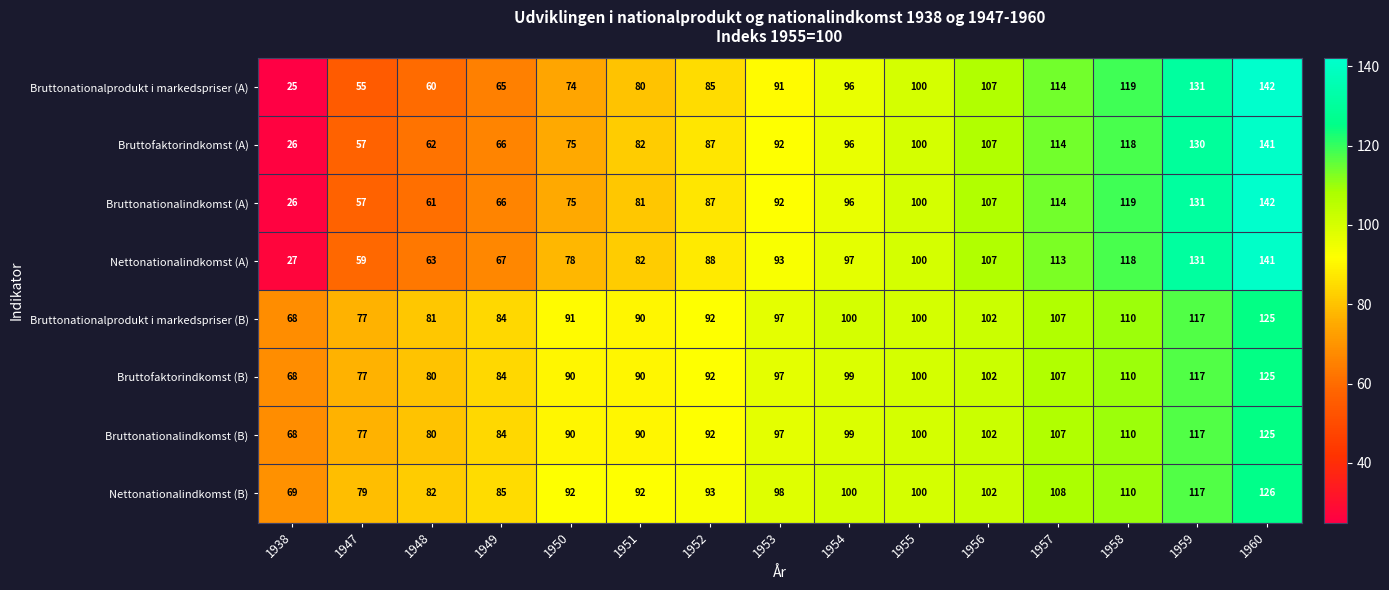

What is the highest value of the Bruttonationalprodukt i markedspriser (B) series?

125